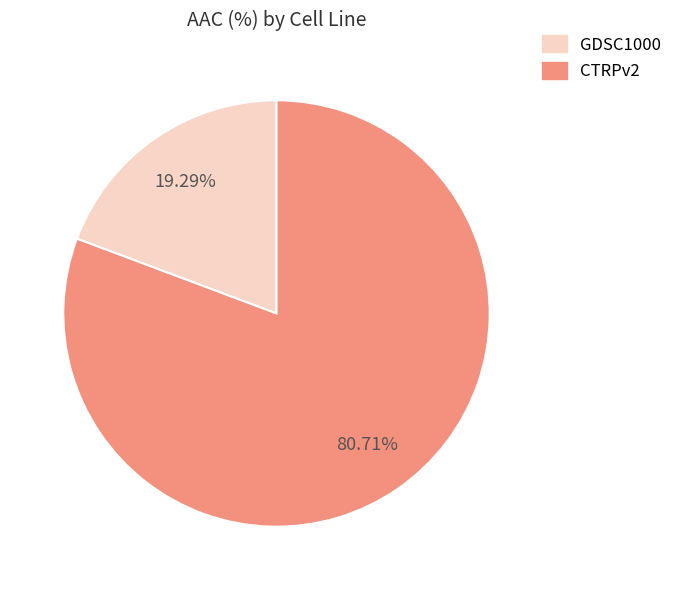

To the nearest percent, what is the combined percentage of GDSC1000 and CTRPv2?

100%